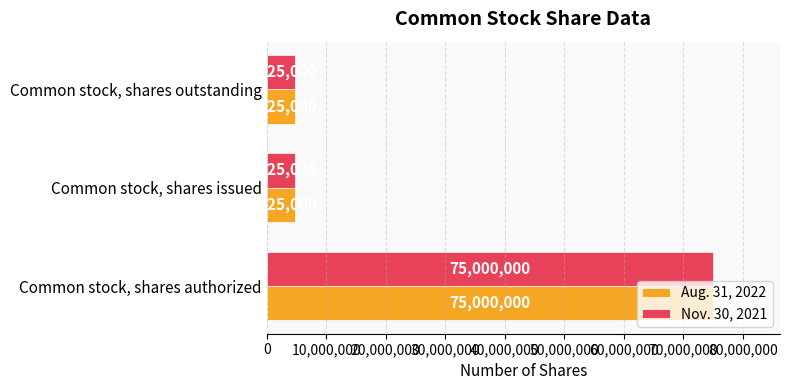

What value does the Nov. 30, 2021 series have at Common stock, shares issued, to the nearest 10?

4825000